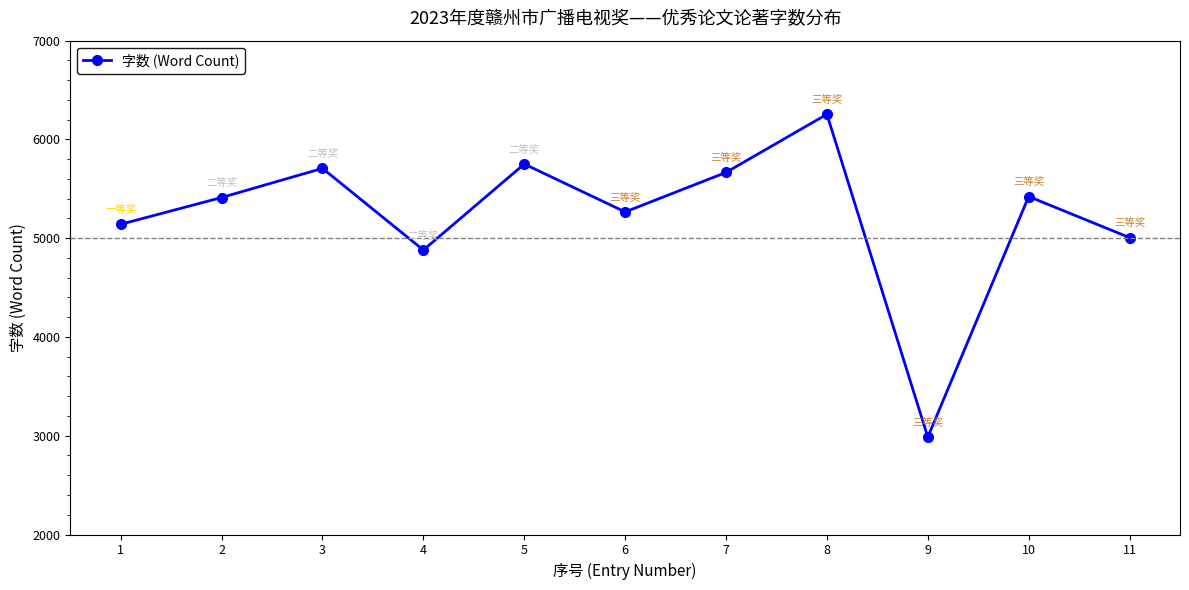

What is the ratio of the value at 7 to the value at 2?

1.0